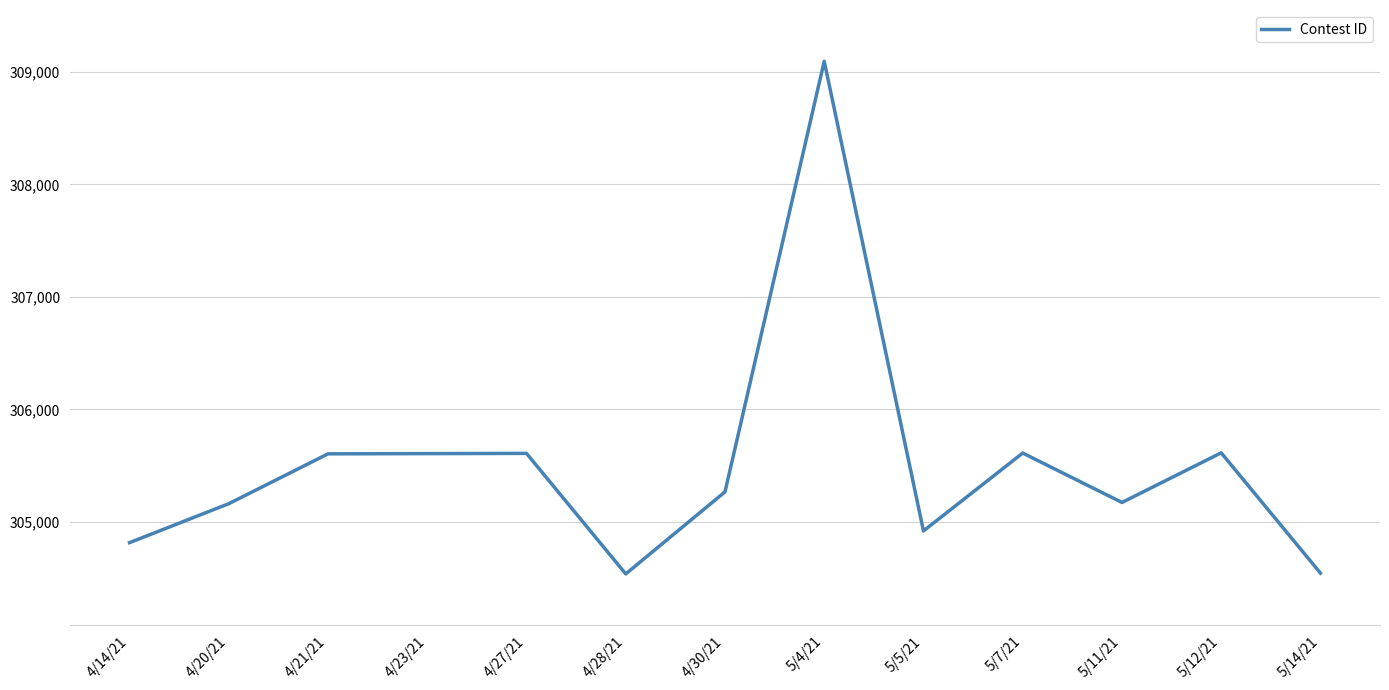

What is the difference between the values at 5/7/21 and 4/14/21?

796